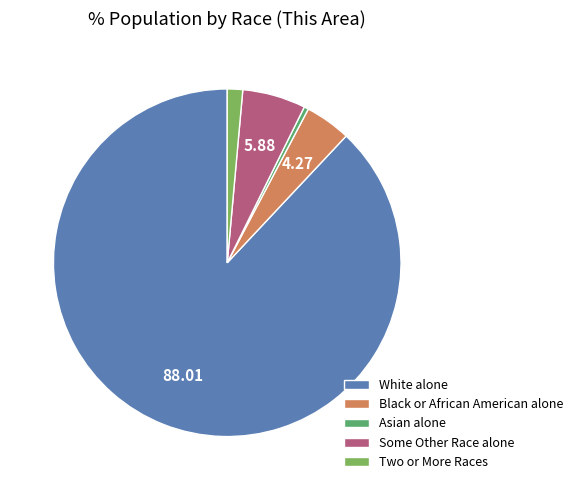

What is the ratio of the value at White alone to the value at Some Other Race alone?

15.0